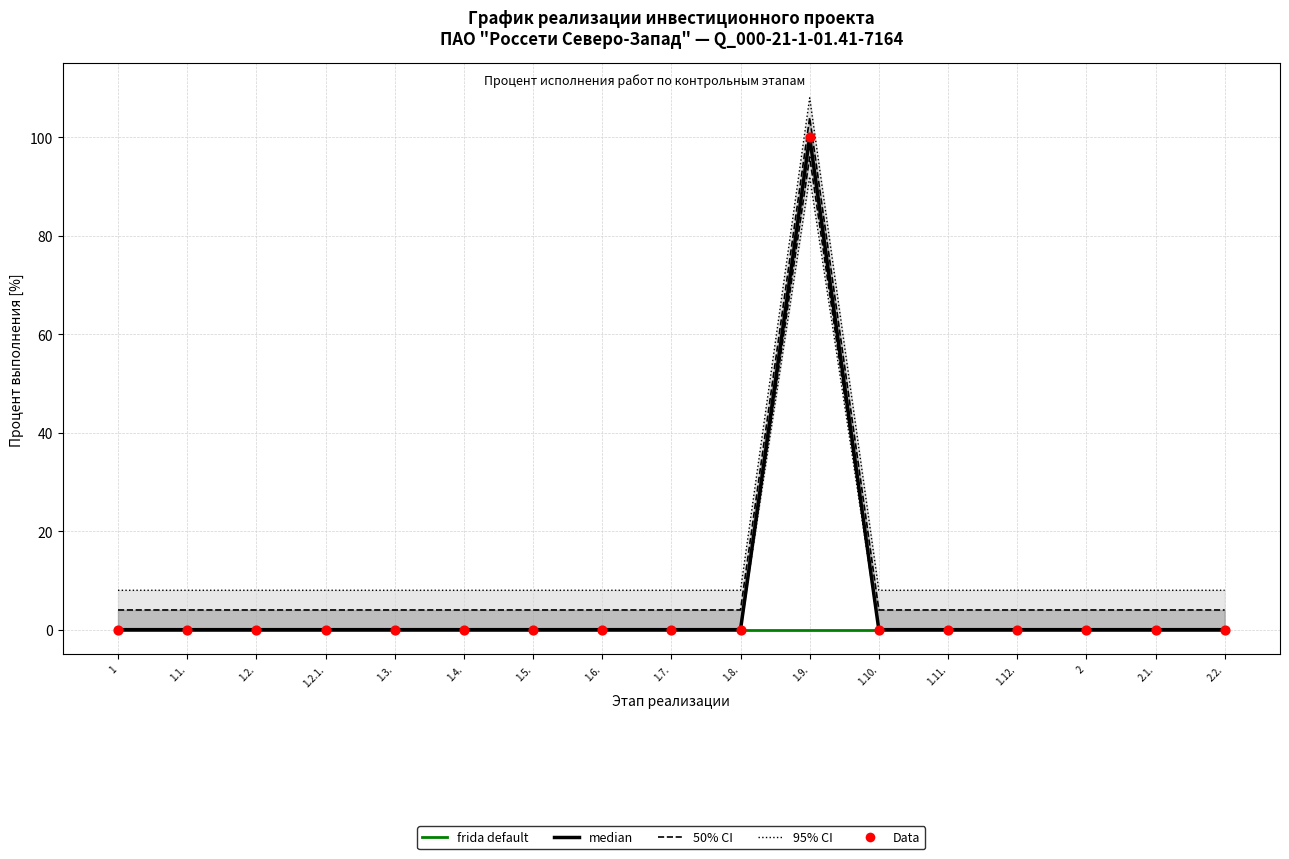

Which series reaches the minimum Y coordinate?

median